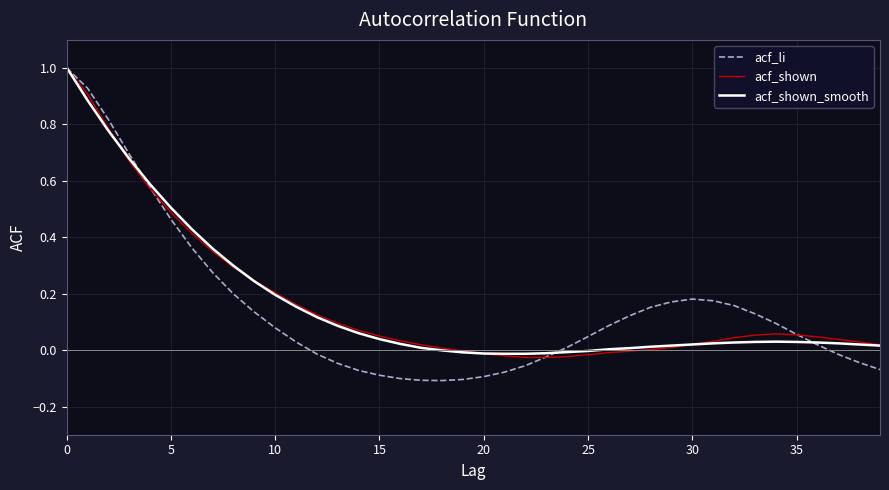

Which series has the largest range (max minus min)?

acf_li